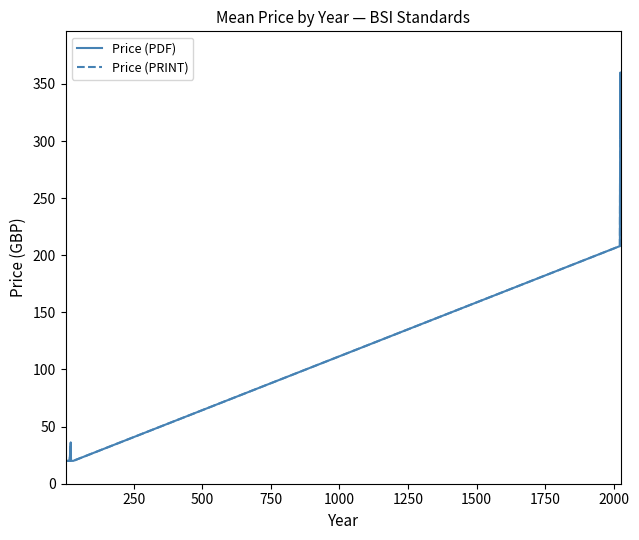

Reading left to right, transcribe all the data shown in this chart.

Price (PDF): 20.0	20.0	20.0	20.0	20.0	20.0	20.0	20.0	20.0	28.0	36.0	20.0	20.0	208.0	306.0	360.0	302.9
Price (PRINT): 20.0	20.0	20.0	20.0	20.0	20.0	20.0	20.0	20.0	28.0	36.0	20.0	20.0	208.0	306.0	360.0	302.9